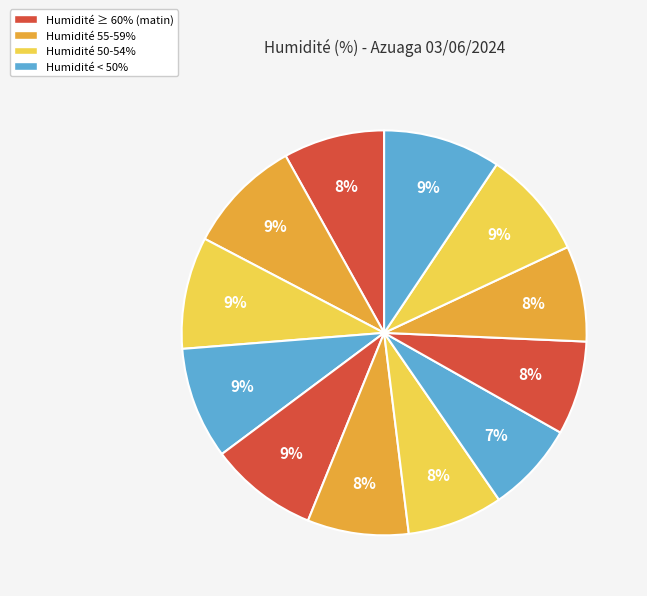

How many slices are in this pie chart?

12